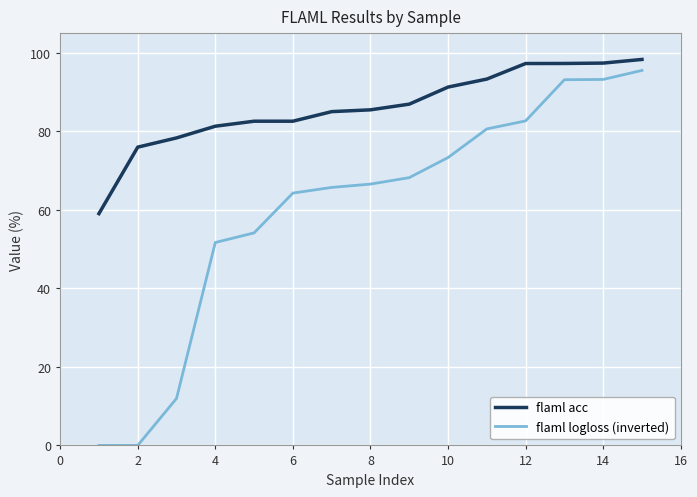

What are all the series names shown in the legend?

flaml acc, flaml logloss (inverted)